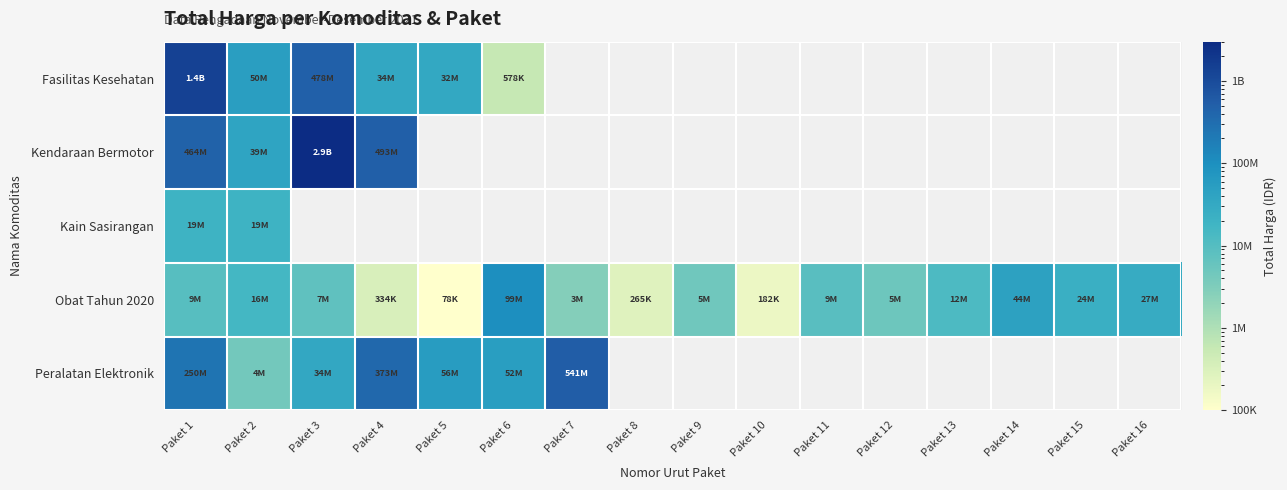

Which category has the highest value in the Fasilitas Kesehatan series?

Paket 1